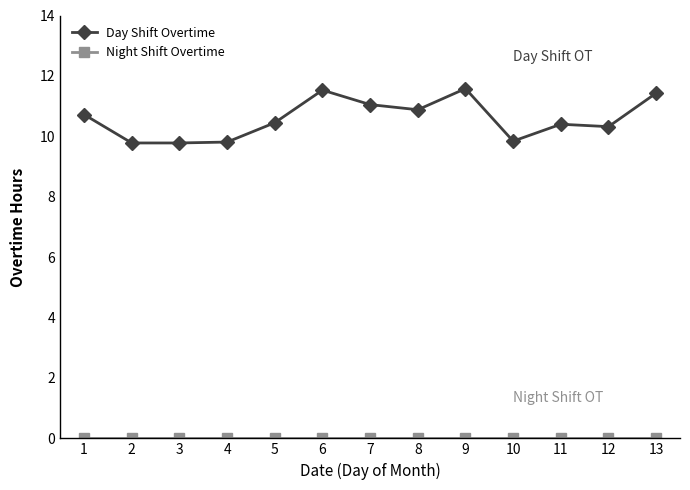

Is this an area chart (filled region under the line)?

No